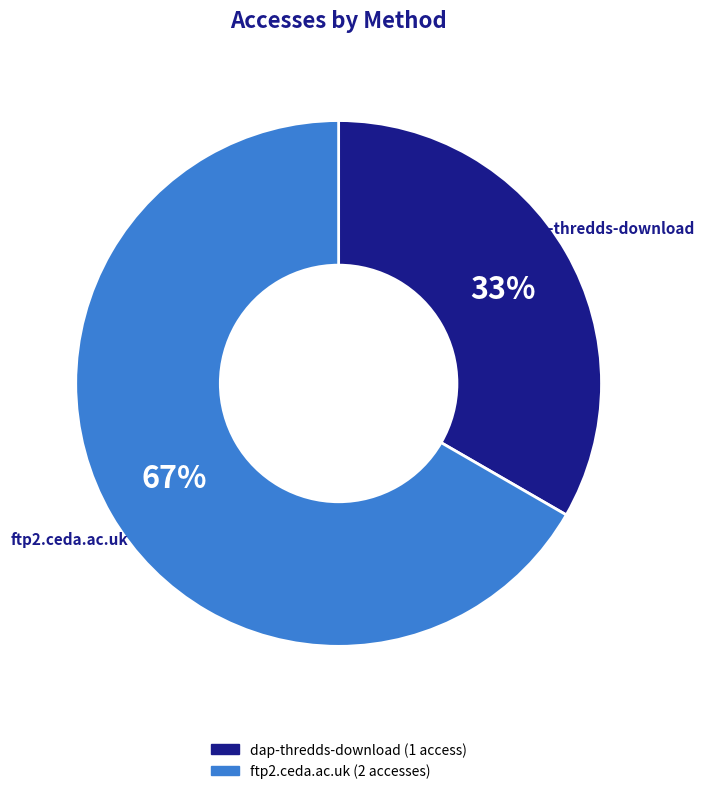

Is there a majority slice in this chart?

Yes